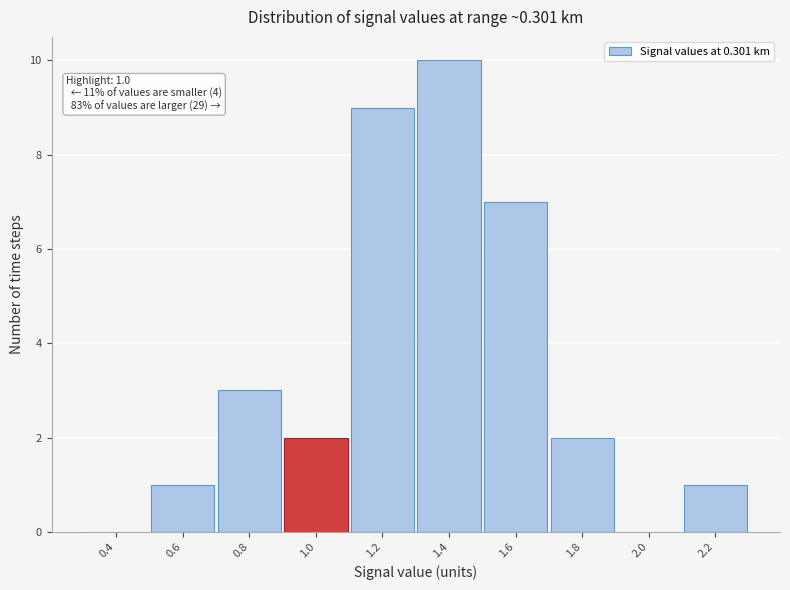

Which range on the x-axis has the tallest bar?

1.3 to 1.5